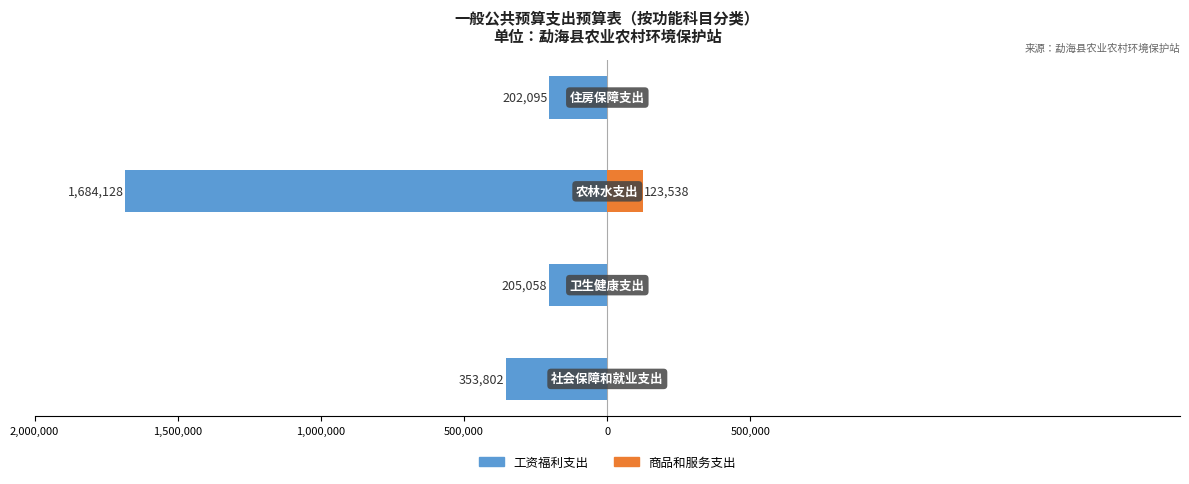

List the series in order of their overall mean, lowest first.

工资福利支出, 商品和服务支出